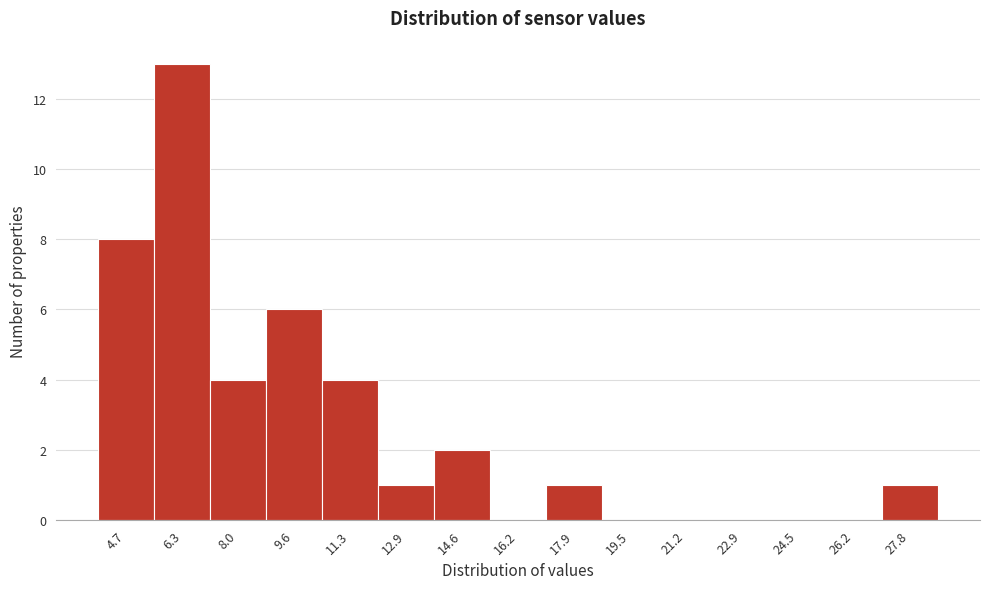

Reading left to right, list all the values displayed in this chart.

4.7=8	6.3=13	8.0=4	9.6=6	11.3=4	12.9=1	14.6=2	16.2=0	17.9=1	19.5=0	21.2=0	22.9=0	24.5=0	26.2=0	27.8=1